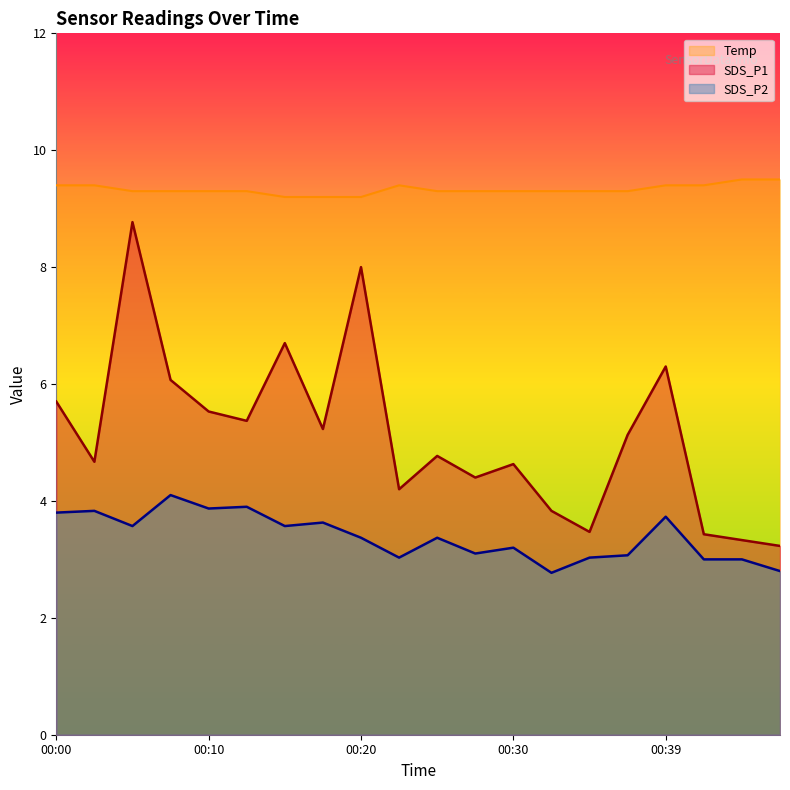

Which series has the largest range (max minus min)?

SDS_P1